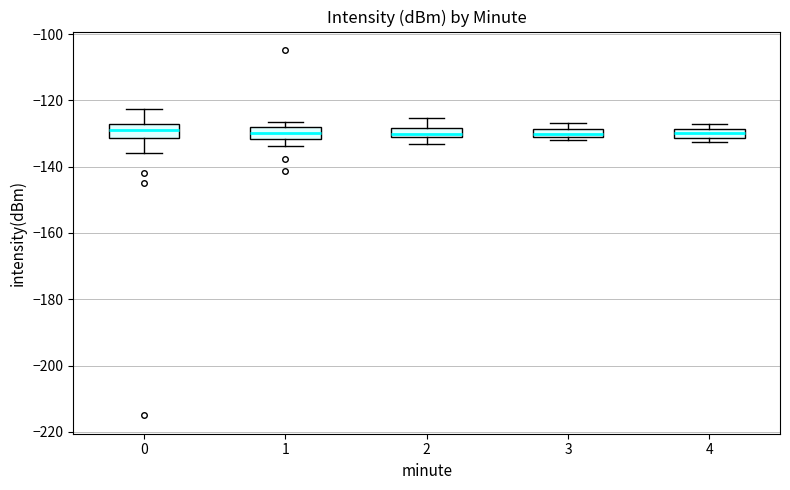

Where is the lower edge of the box at x = 2 on the y-axis? The values are not printed on the chart, so give them approximately, as read against the axis.

-132